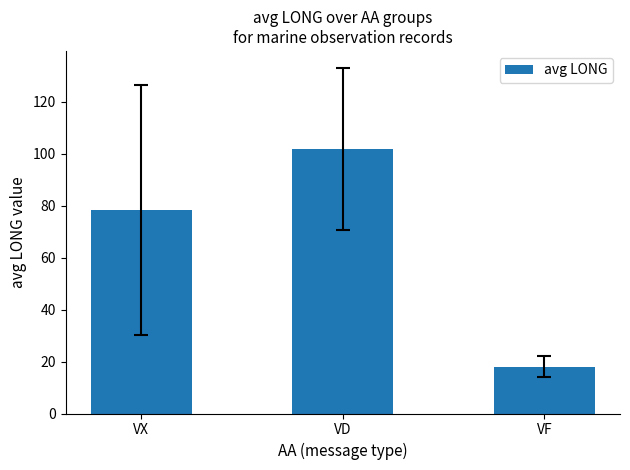

What position from the left is VD?

2